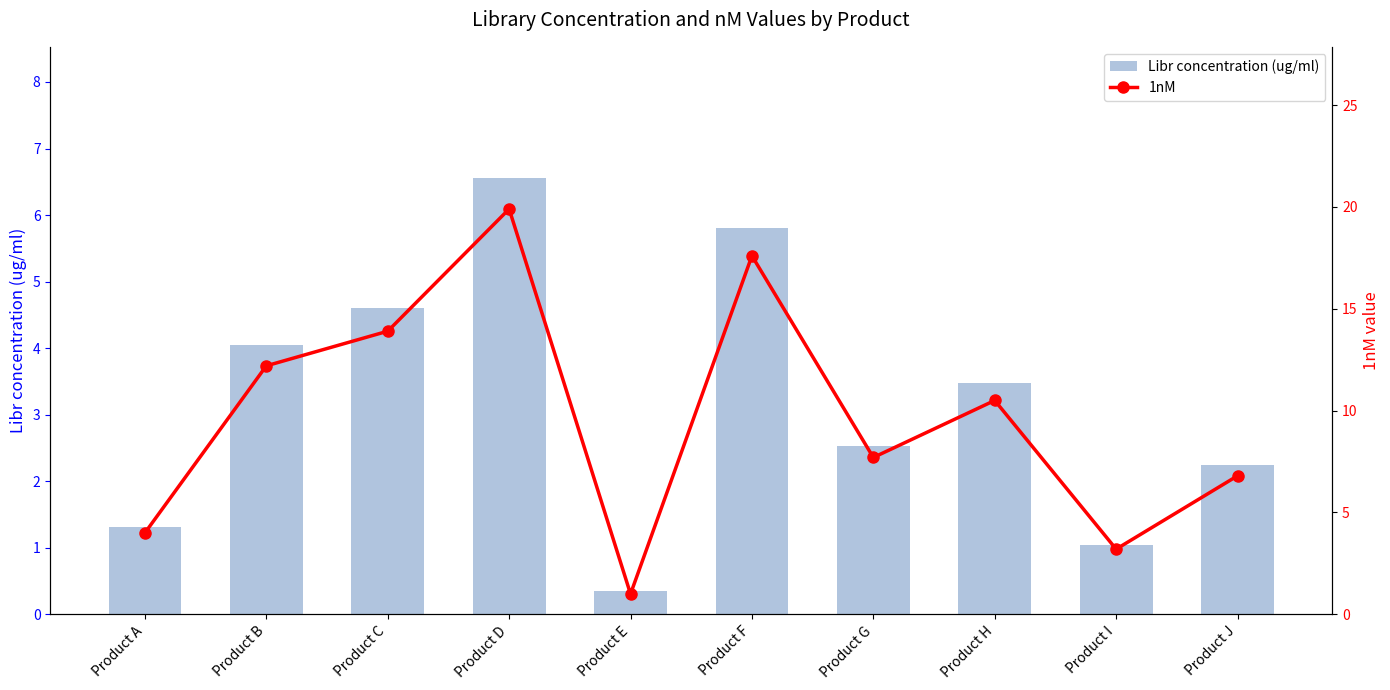

At which label does Libr concentration (ug/ml) reach its peak?

Product D